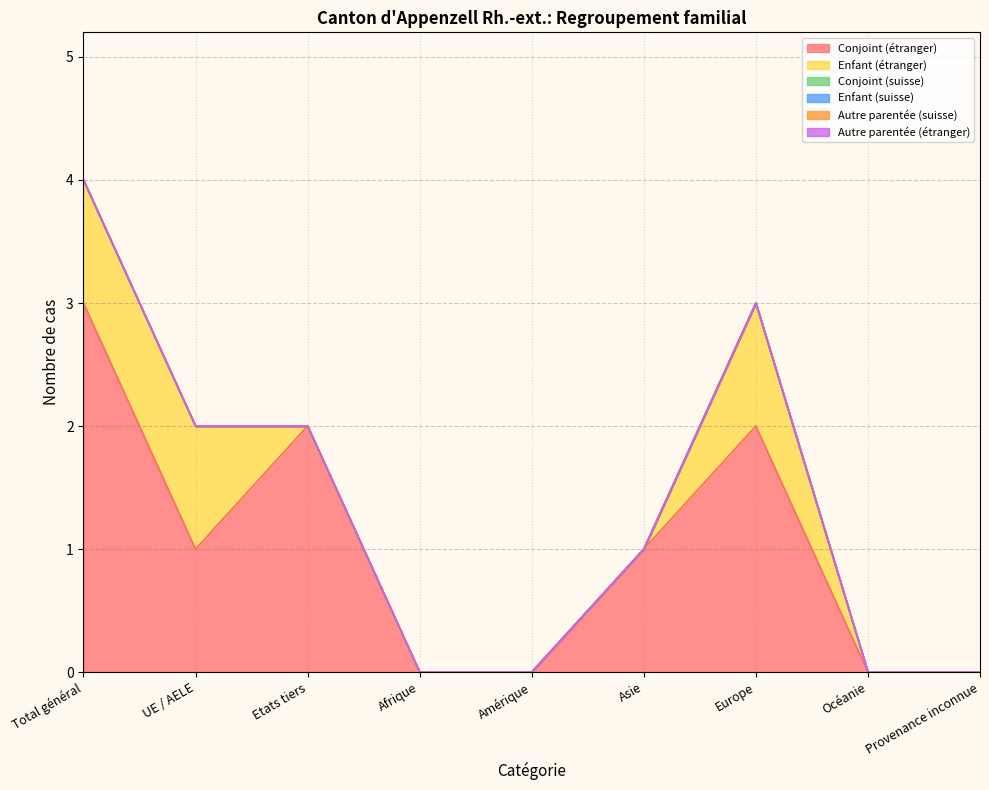

Rank the series at Total général from highest to lowest value.

Conjoint (étranger), Enfant (étranger), Conjoint (suisse), Enfant (suisse), Autre parentée (suisse), Autre parentée (étranger)